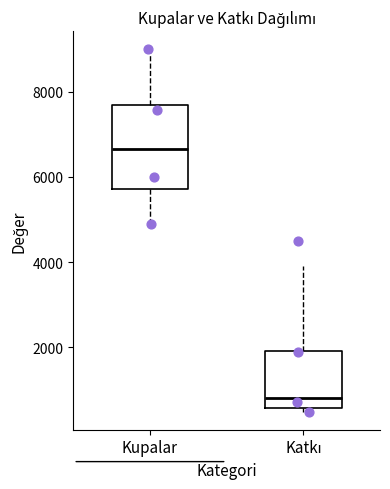

Which box's median line is the lowest?

Katkı